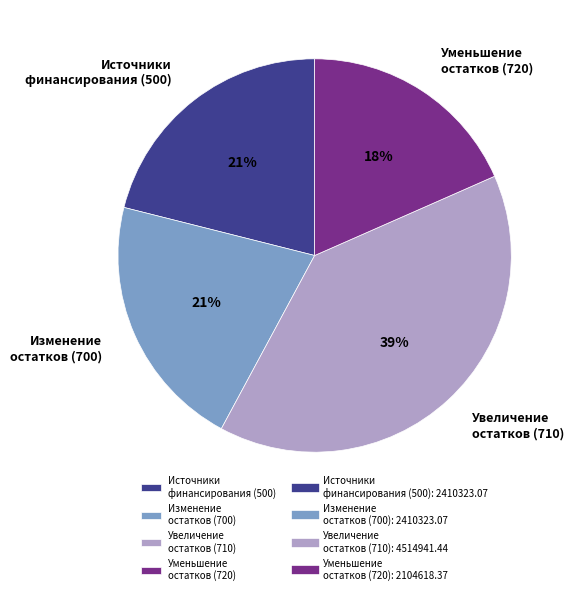

The Увеличение остатков (710) slice represents 49% of the pie. True or false?

False